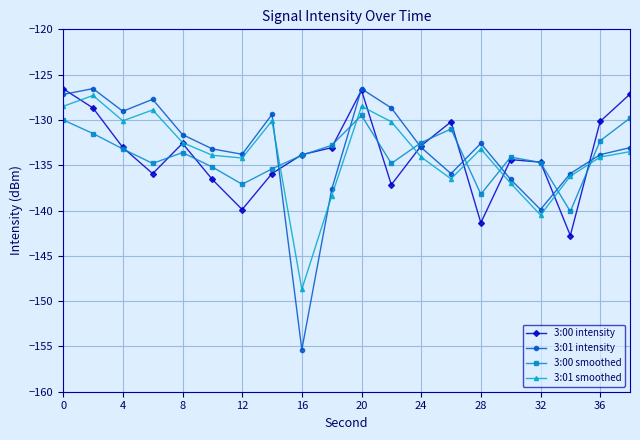

Which series has the widest spread of values?

3:01 intensity